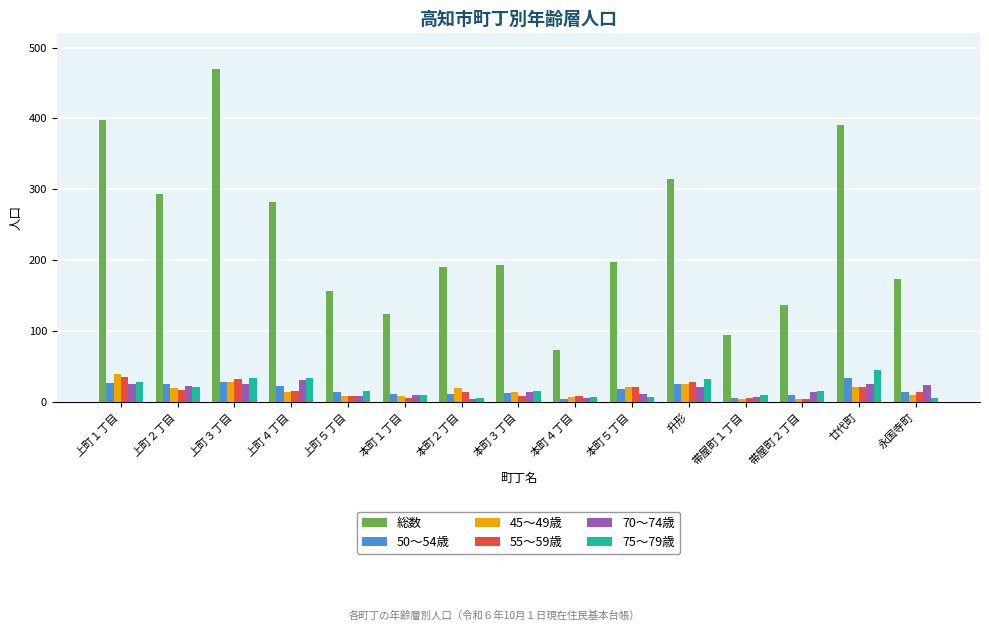

What is the label of the 8th bar from the left?

本町３丁目